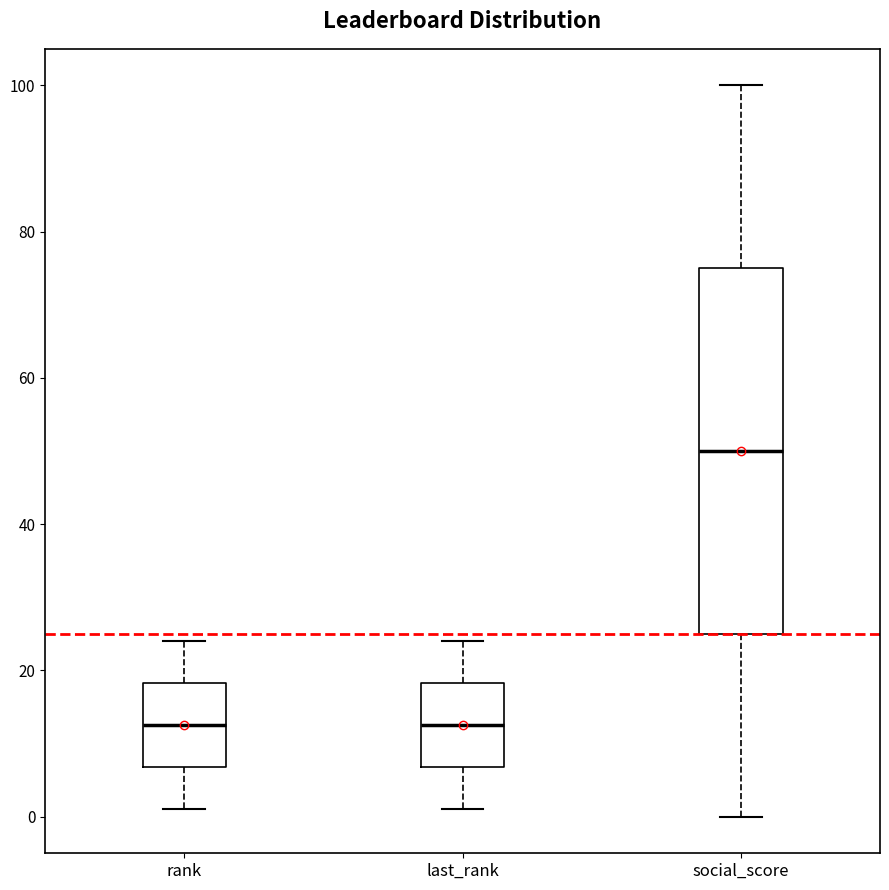

Which box is the tallest, from its lower edge to its upper edge?

social_score